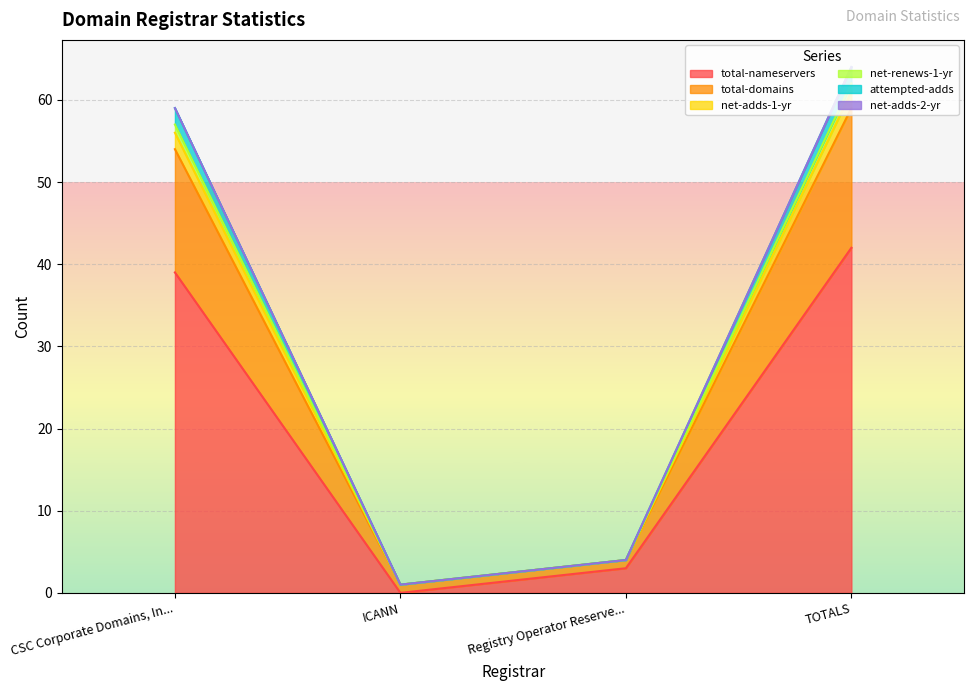

What is the value of the total-nameservers point at the 4th from the left?

42